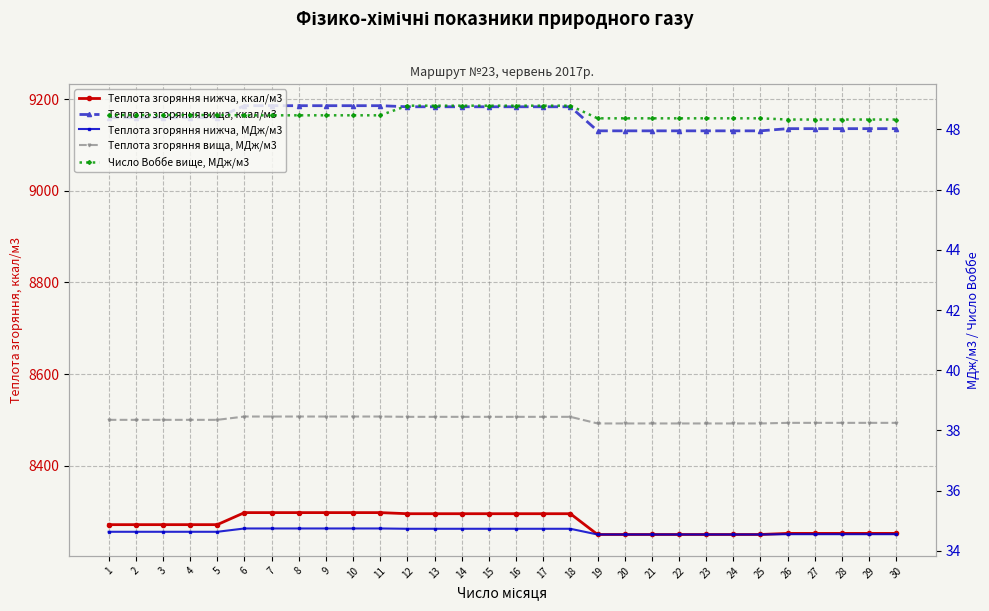

How many lines are shown in the chart?

5